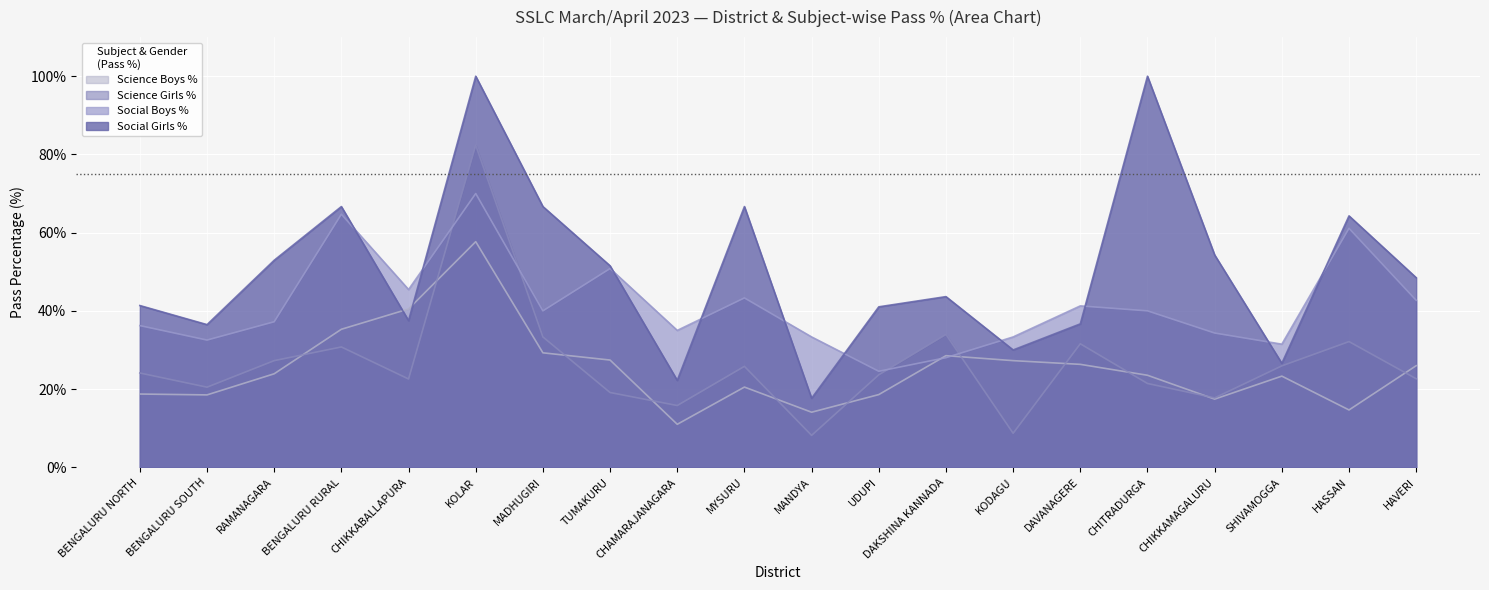

List the series in order of their peak value, lowest first.

Science Boys %, Social Boys %, Science Girls %, Social Girls %